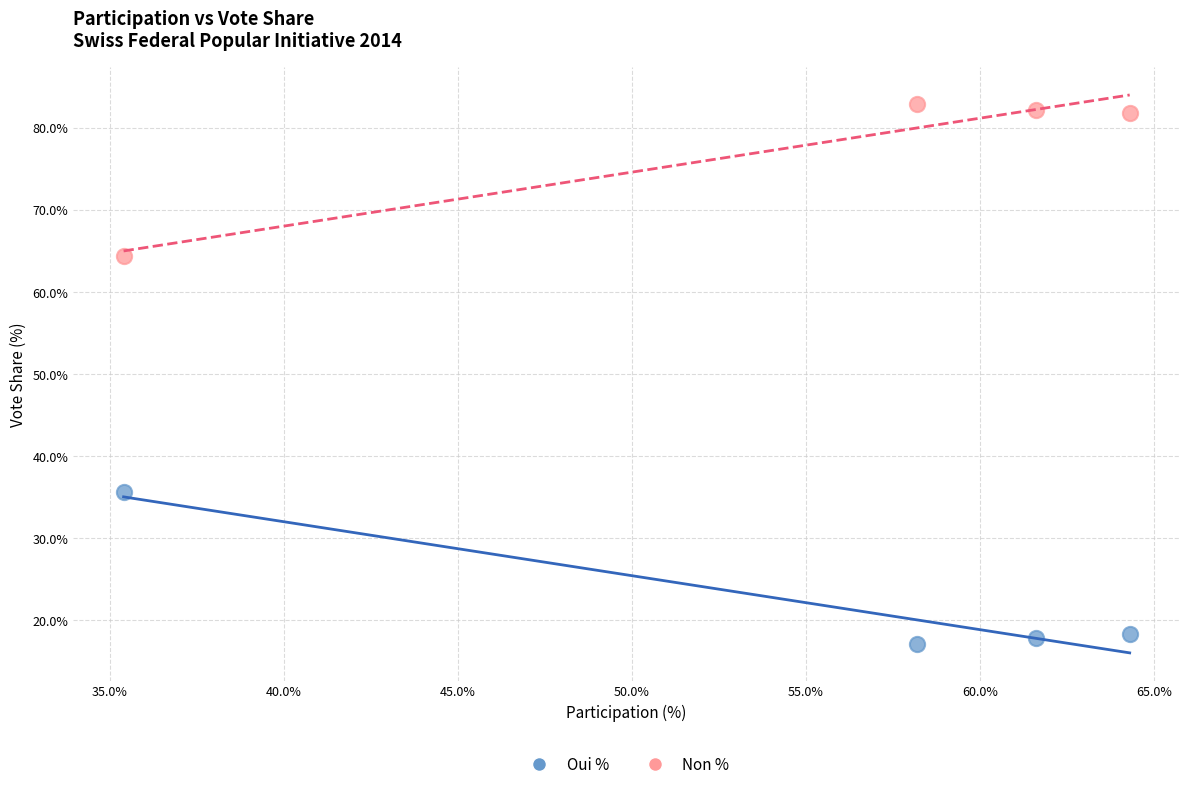

Which series reaches the maximum Y coordinate?

Non %